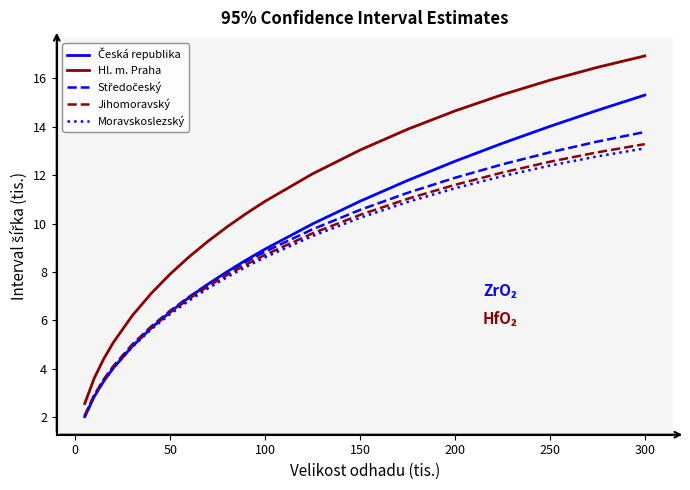

Does the chart display data point markers on the line(s)?

No